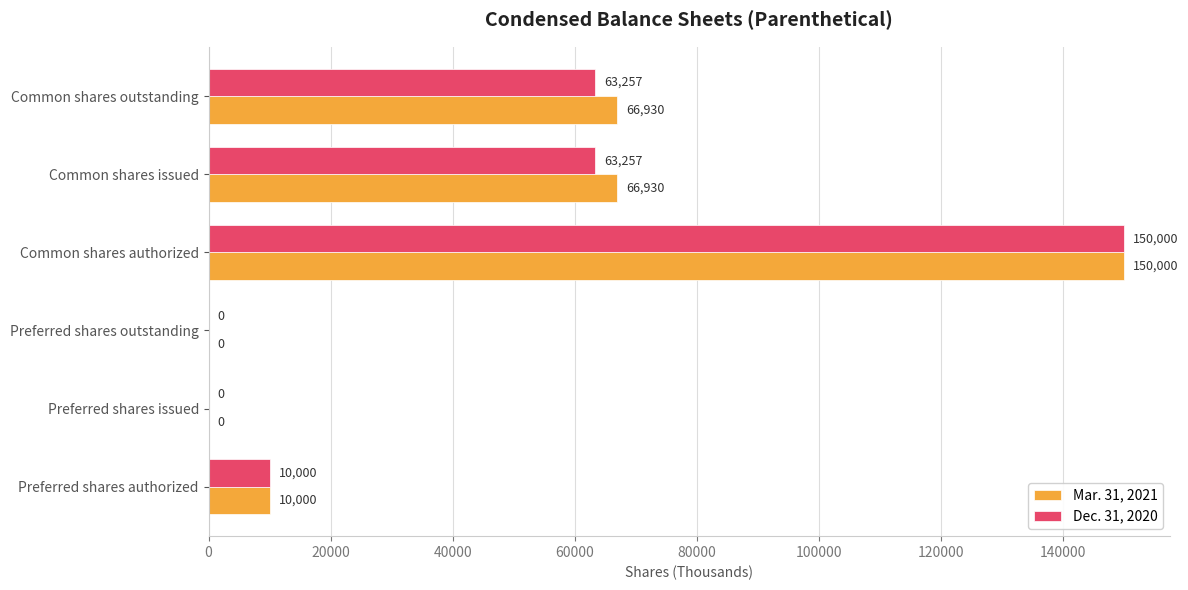

Is it true that Mar. 31, 2021 equals 0 at Preferred shares issued?

True